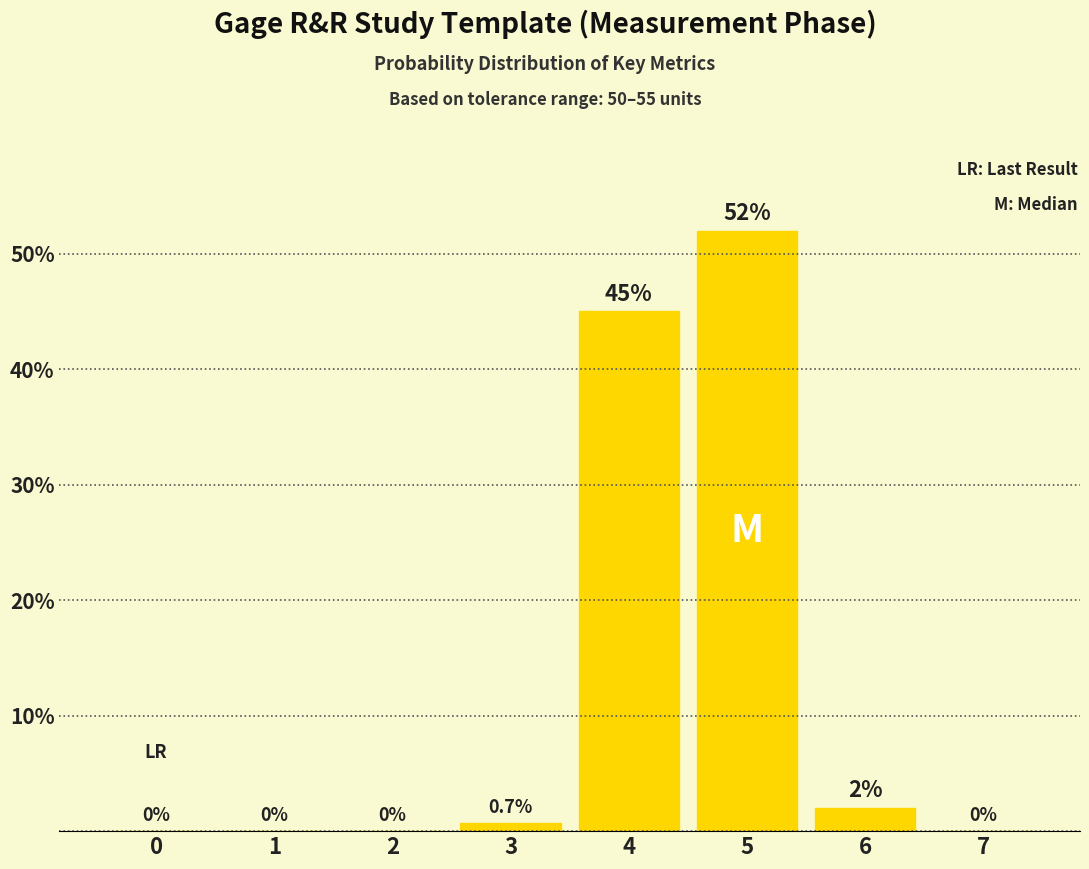

The value at 5 is 52.0. True or false?

True